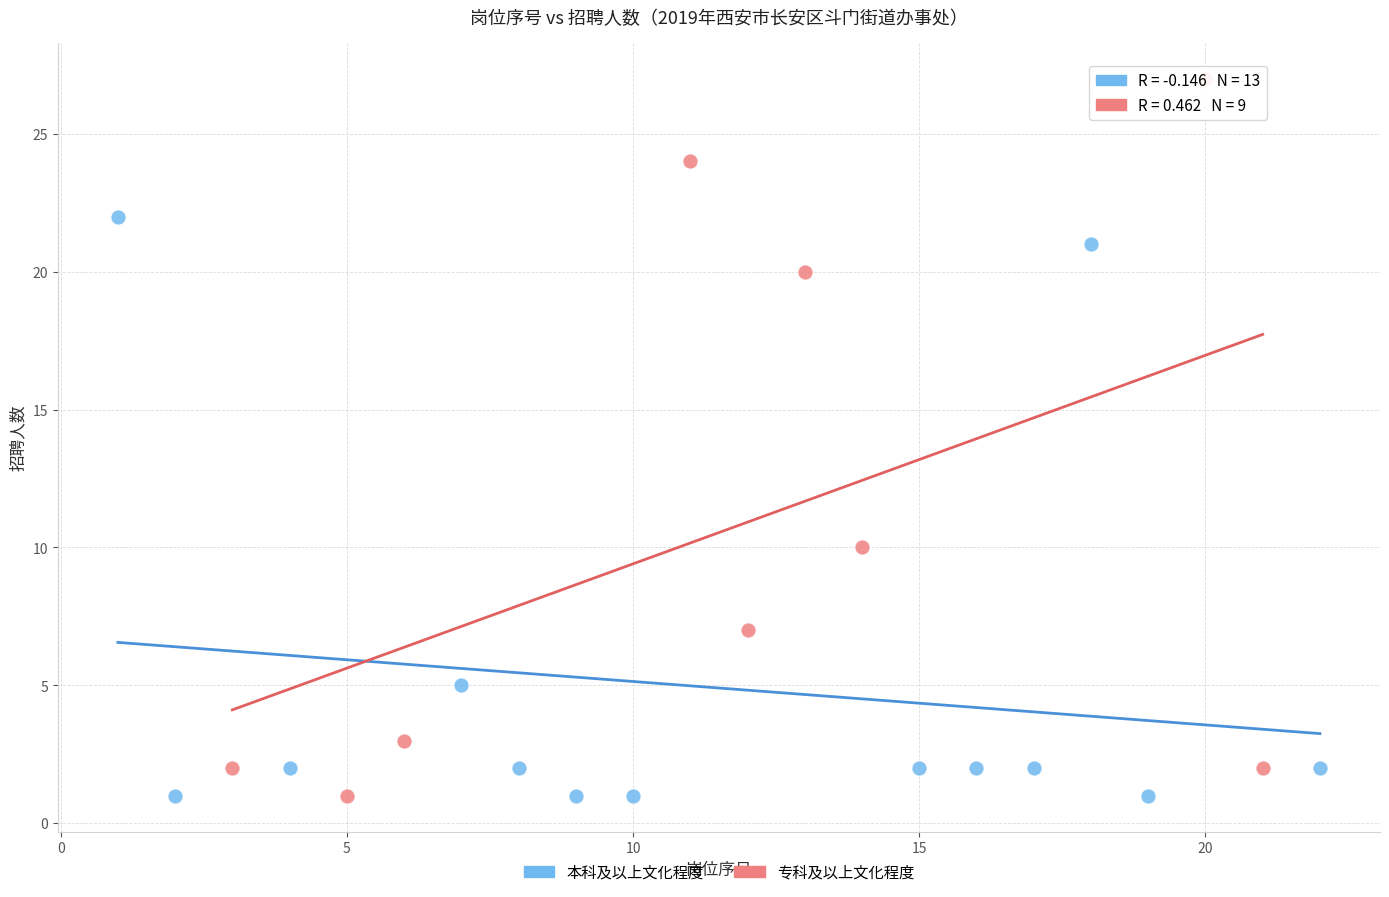

Which series has the widest spread of Y values?

专科及以上文化程度